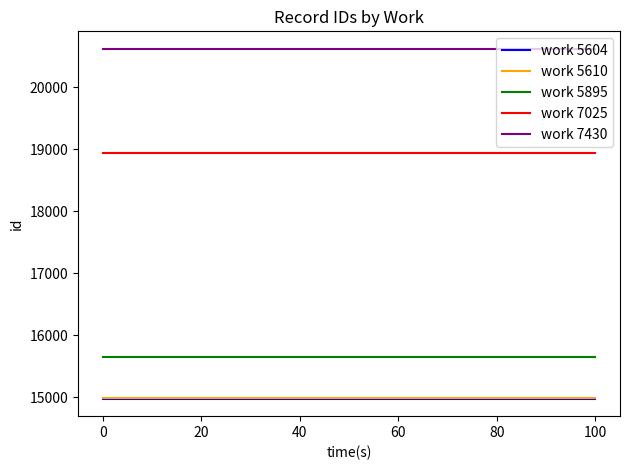

What is the maximum value for work 5610?

14985